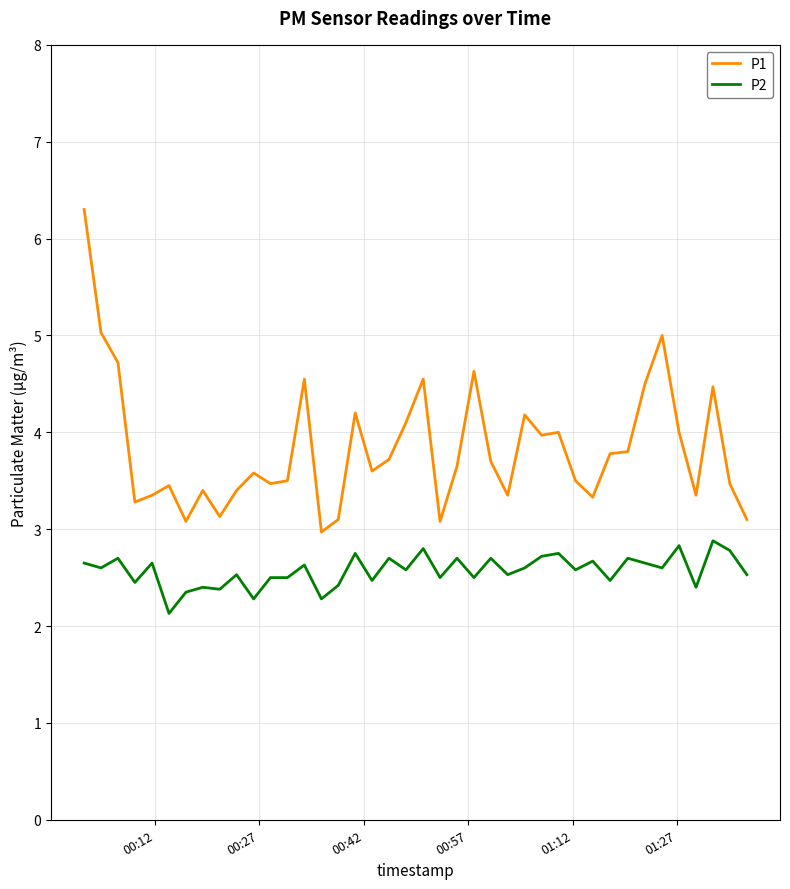

Which series has the largest total across all categories?

P1